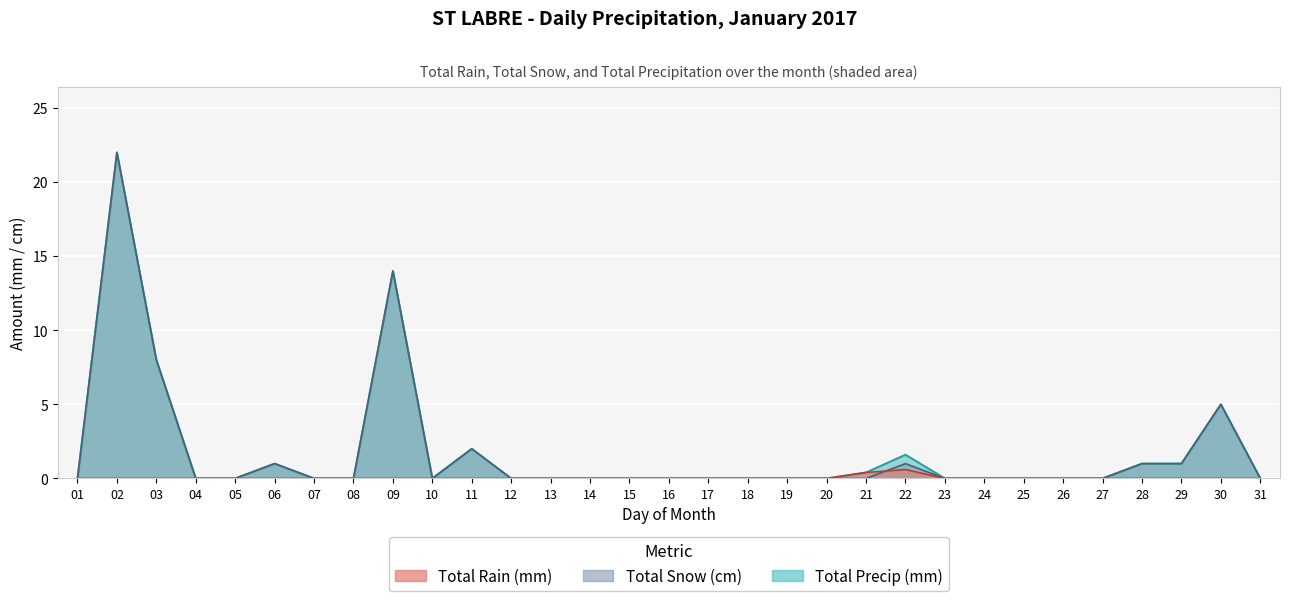

Between 02 and 07, which series saw the biggest shift?

Total Snow (cm)